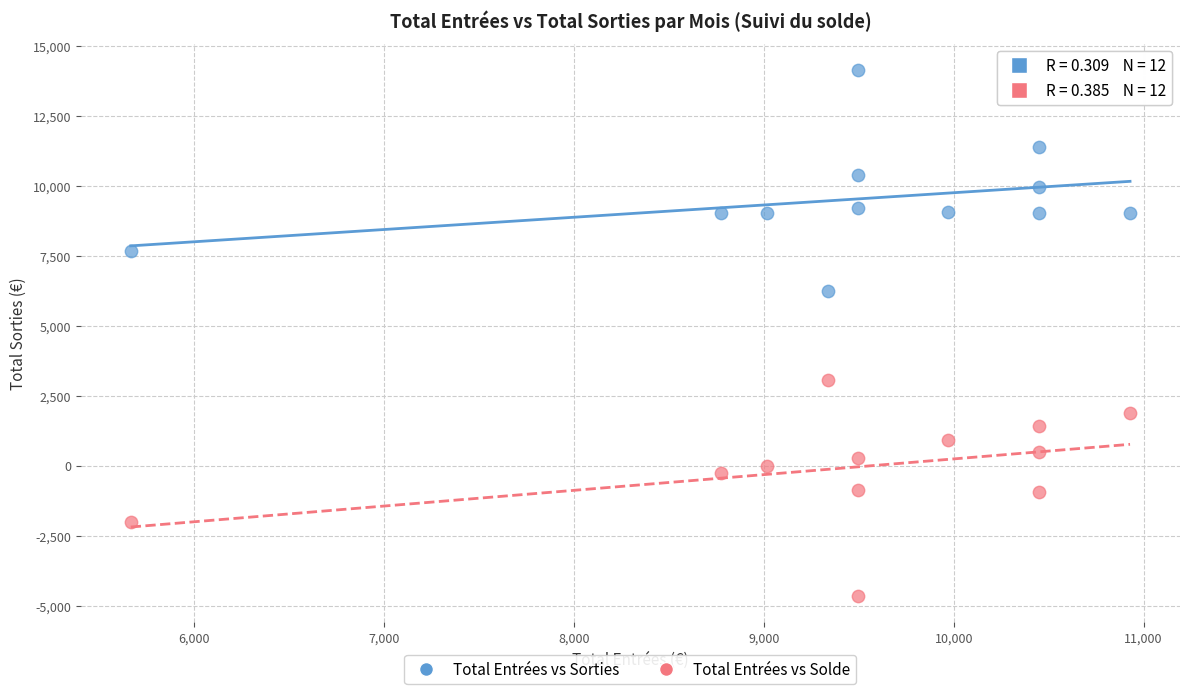

Across all data points, what is the range of X values (max minus min)?

5262.4